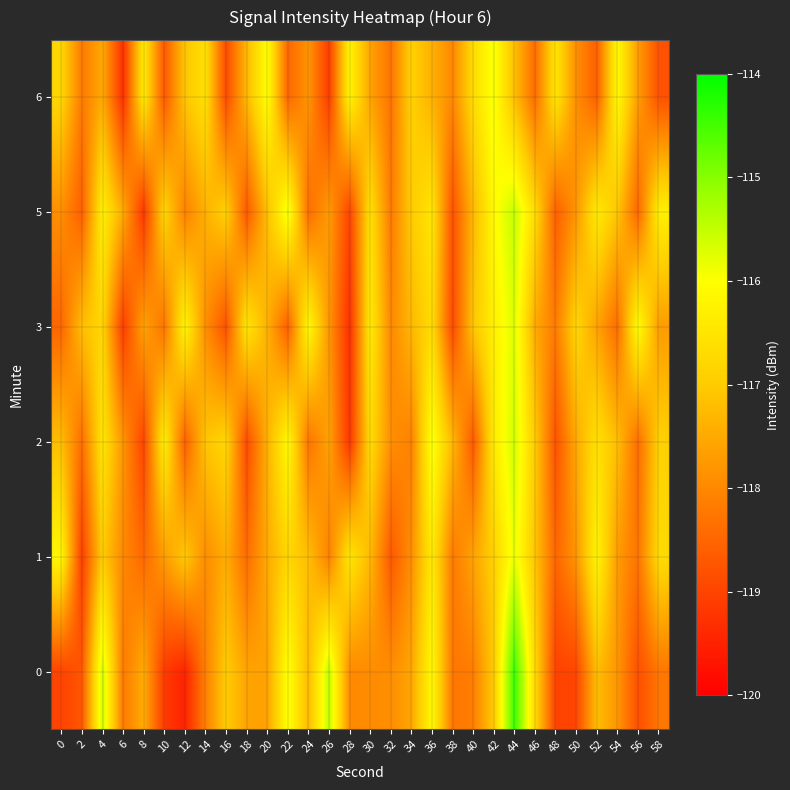

What is the spread (max minus min) of values at 46?

1.7